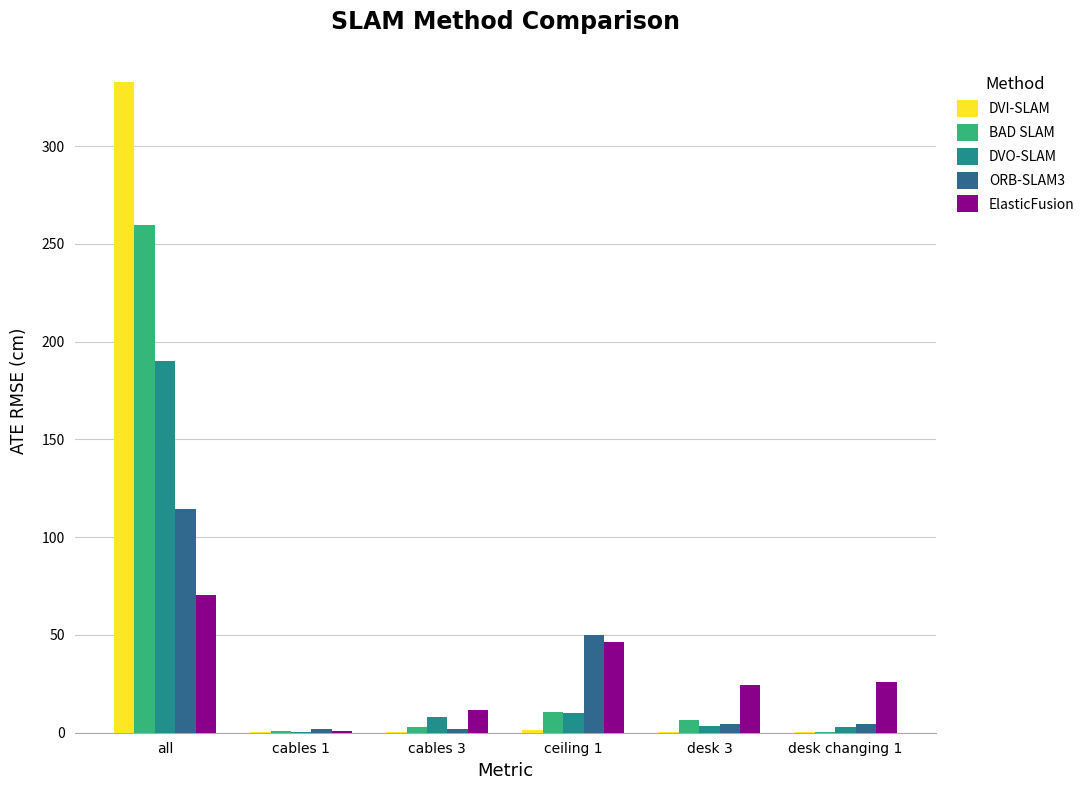

What is the approximate value of BAD SLAM at all?

259.7